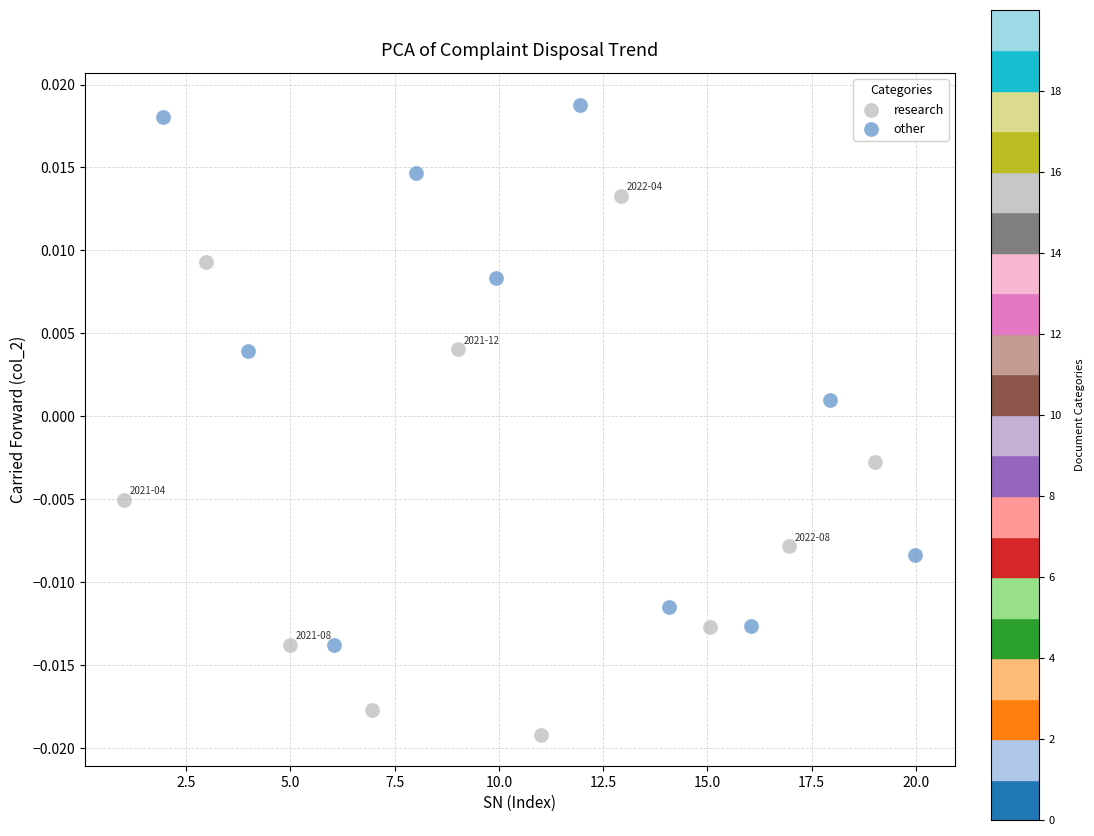

Which series contains the lowest Y value?

research